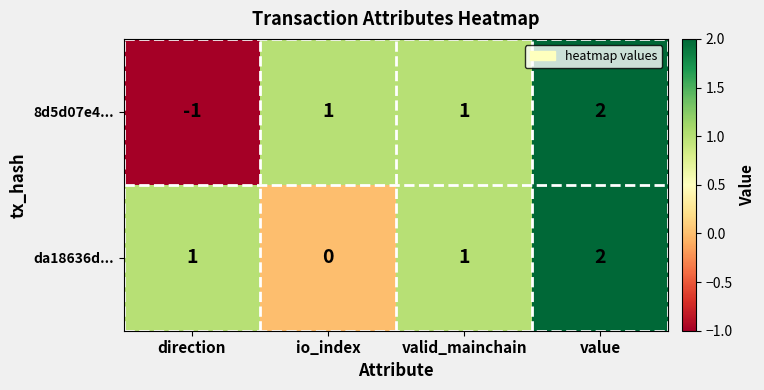

Which series has the widest spread of values?

8d5d07e4...